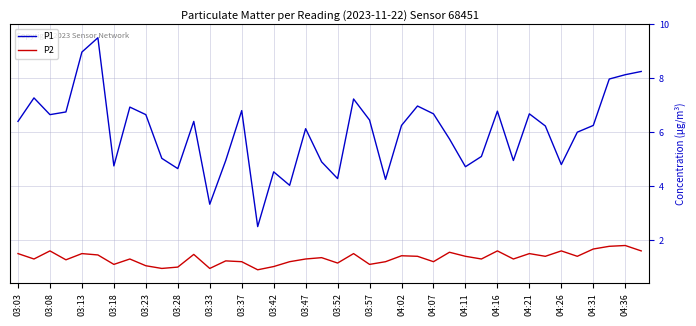

Which series has the largest total across all categories?

P1